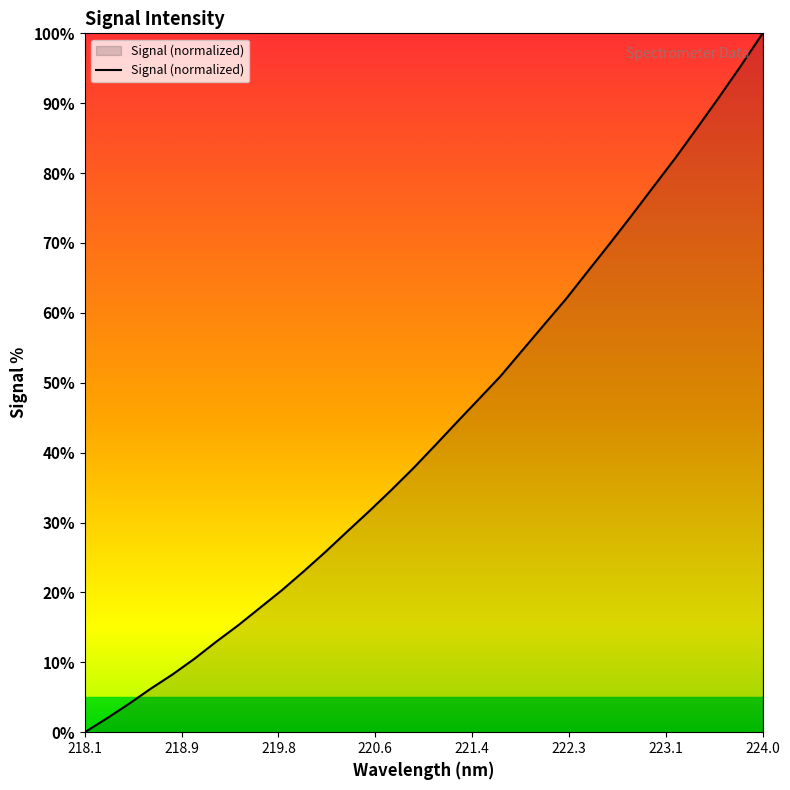

What is the difference between the maximum and minimum values?

100.0